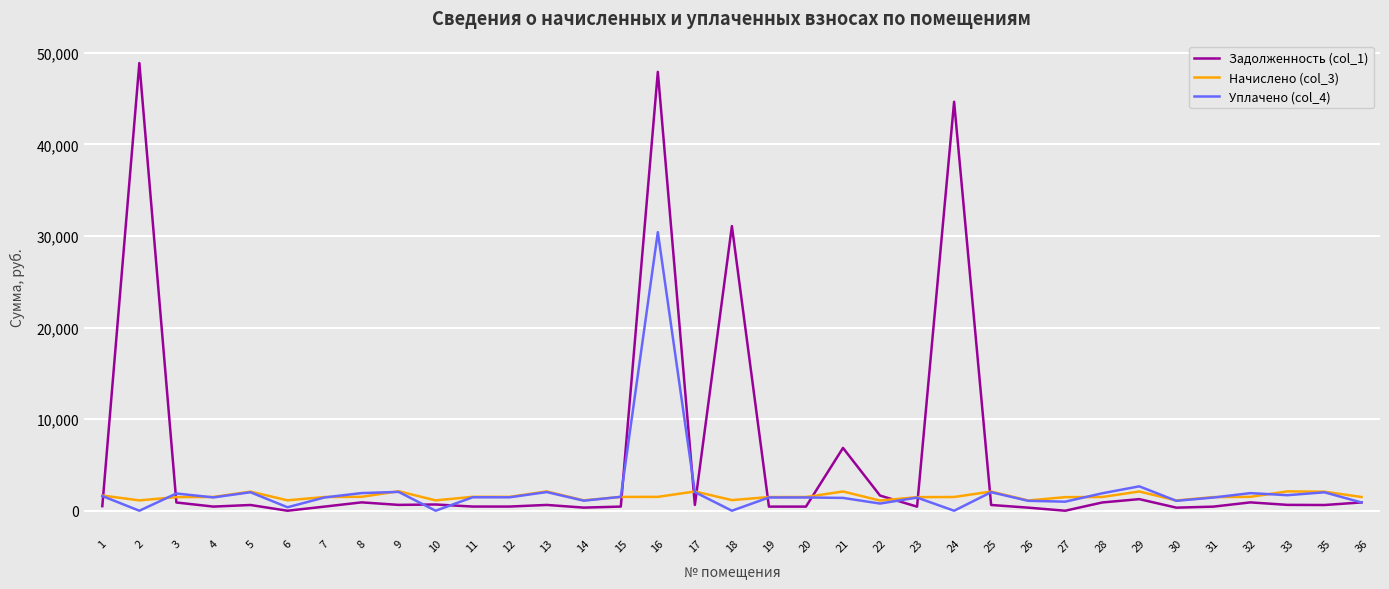

Which series has the largest total across all categories?

Задолженность (col_1)